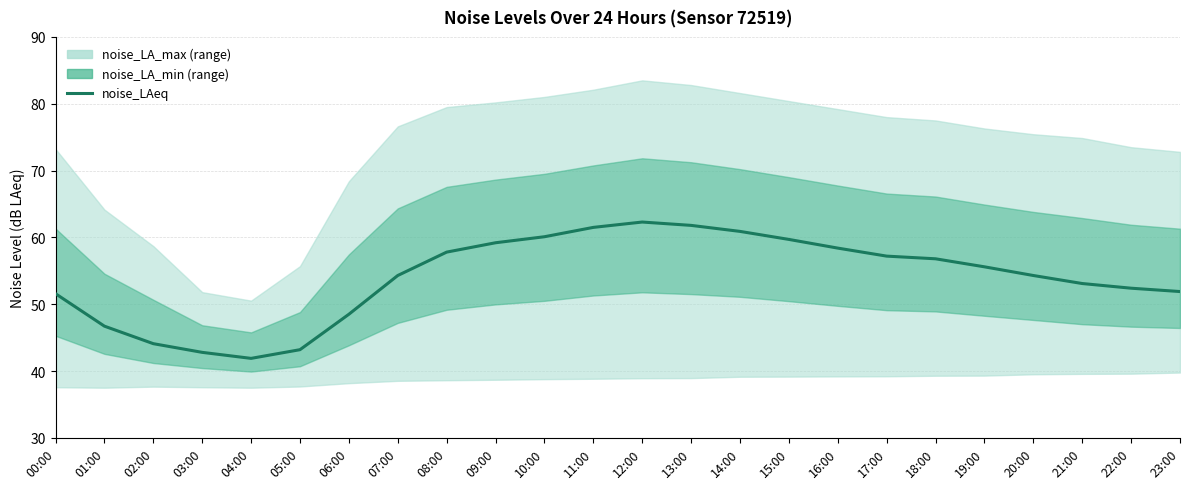

Rank the categories by value from highest to lowest.

12:00, 13:00, 11:00, 14:00, 10:00, 15:00, 09:00, 16:00, 08:00, 17:00, 18:00, 19:00, 07:00, 20:00, 21:00, 22:00, 23:00, 00:00, 06:00, 01:00, 02:00, 05:00, 03:00, 04:00